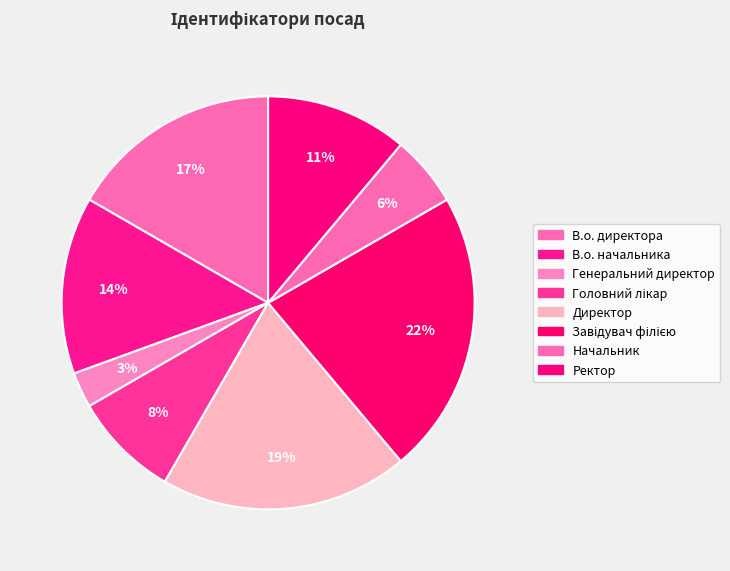

How many segments does this pie chart have?

8